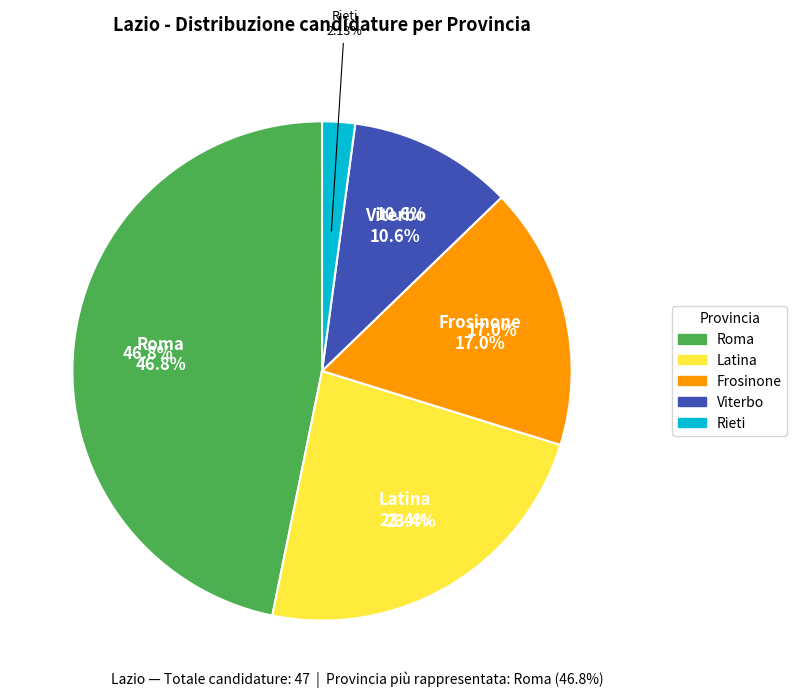

How much of the chart is everything except Roma?

53.2%